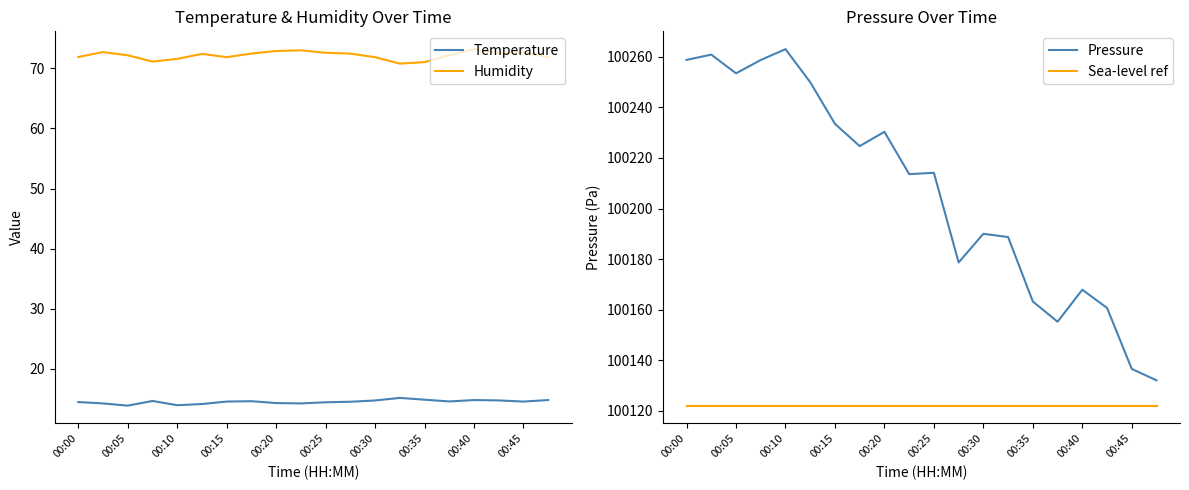

Which series has the largest total across all categories?

Pressure